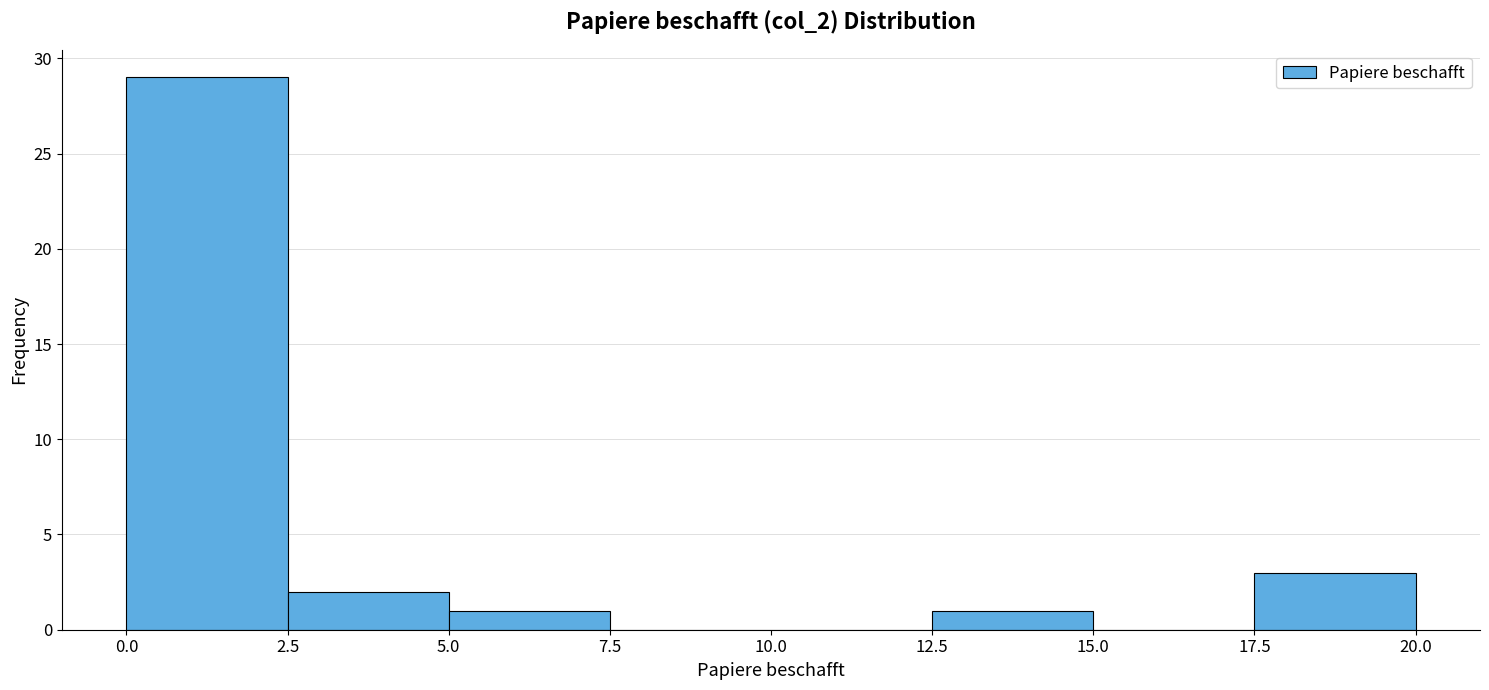

Over which range of the x-axis is the bar tallest?

0.0 to 2.5